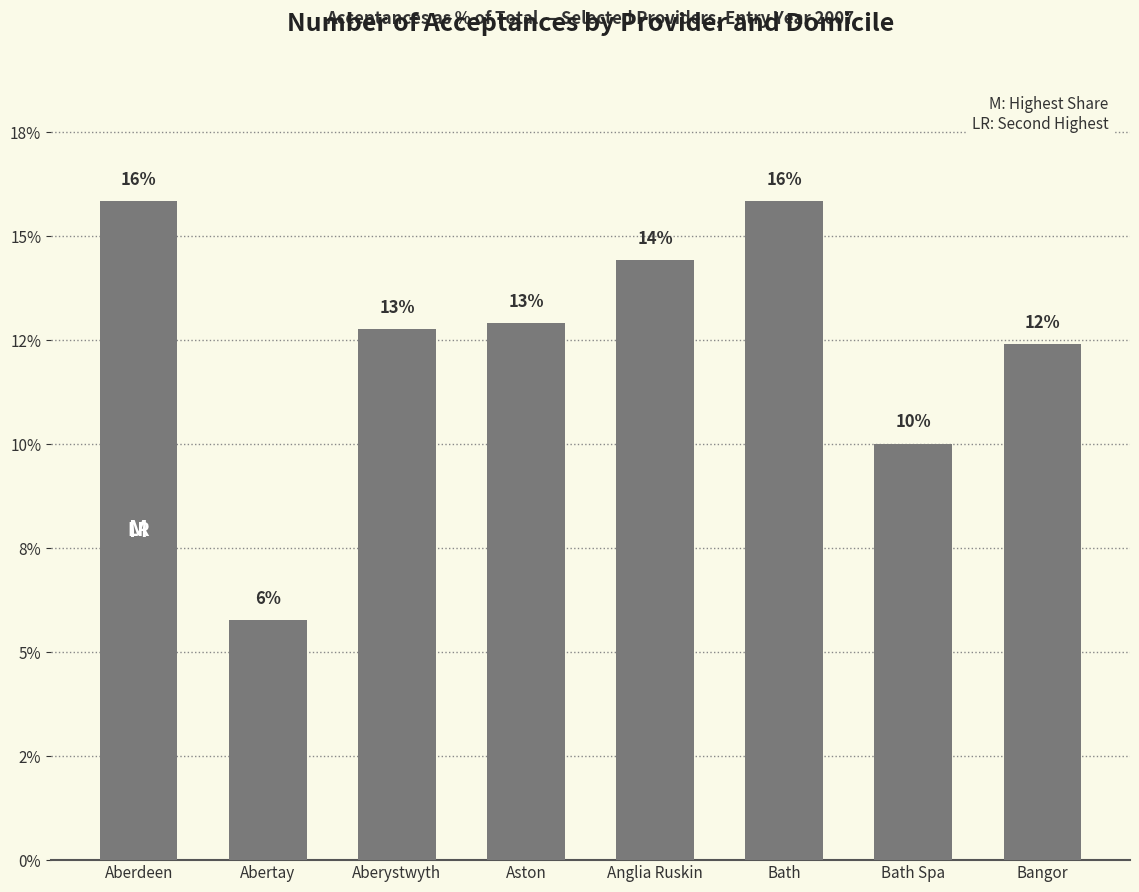

List the labels in order of value, smallest first.

Abertay, Bath Spa, Bangor, Aberystwyth, Aston, Anglia Ruskin, Aberdeen, Bath